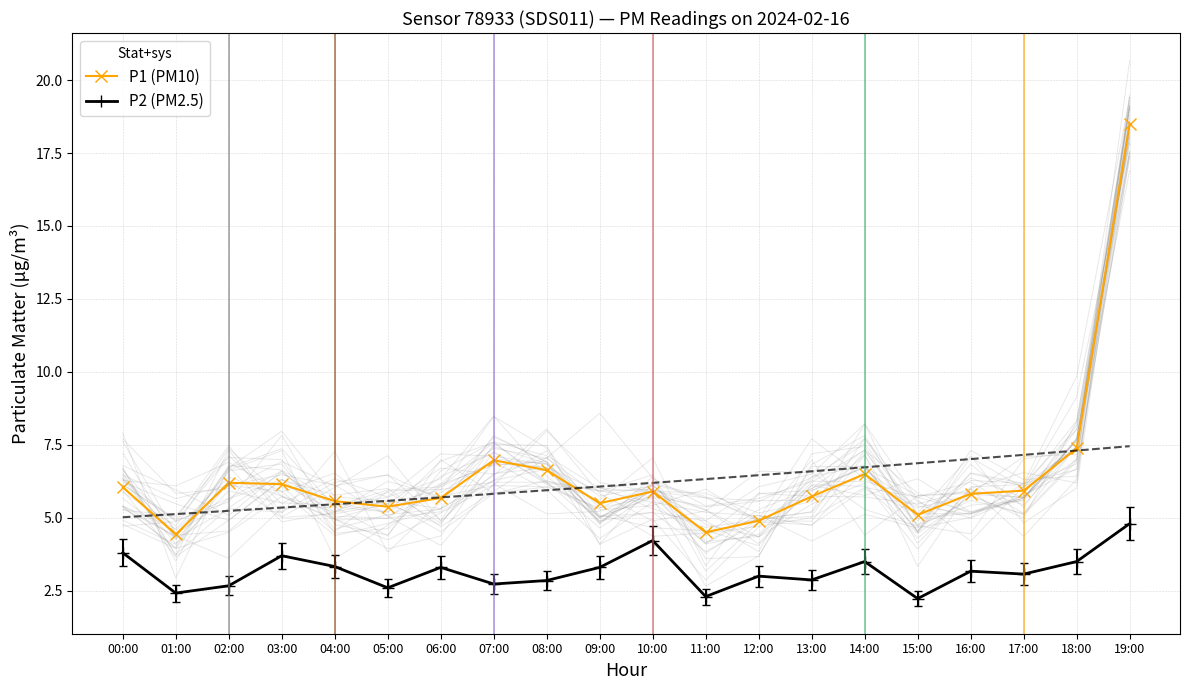

Is the value of P2 (PM2.5) at 12:00 greater than the value of P1 (PM10) at 05:00?

No